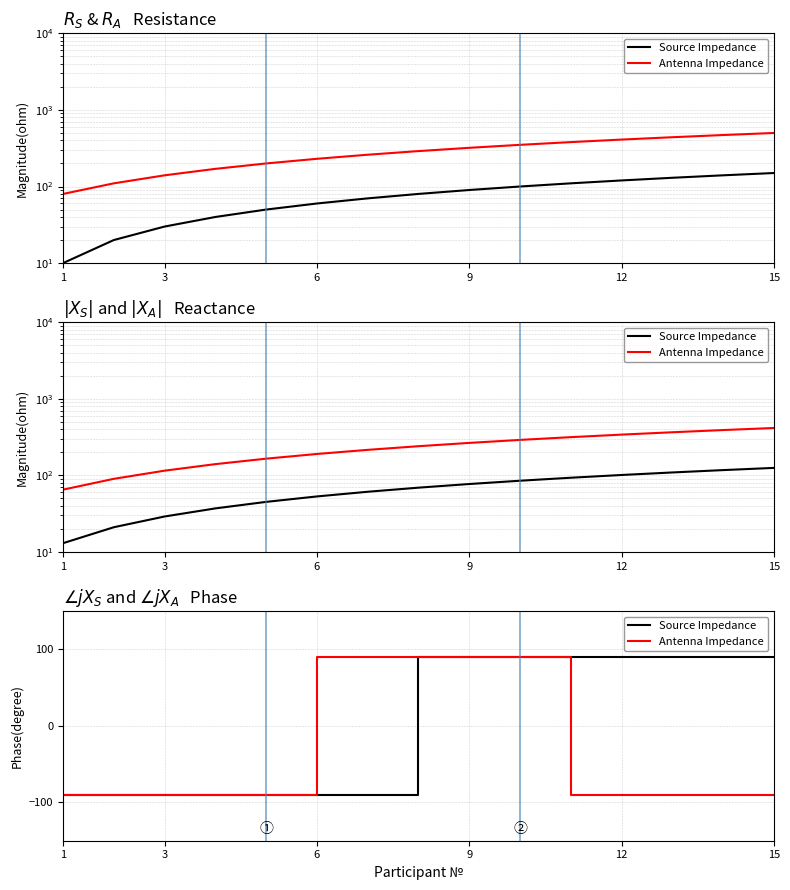

What is the highest value of the Source Impedance series?

90